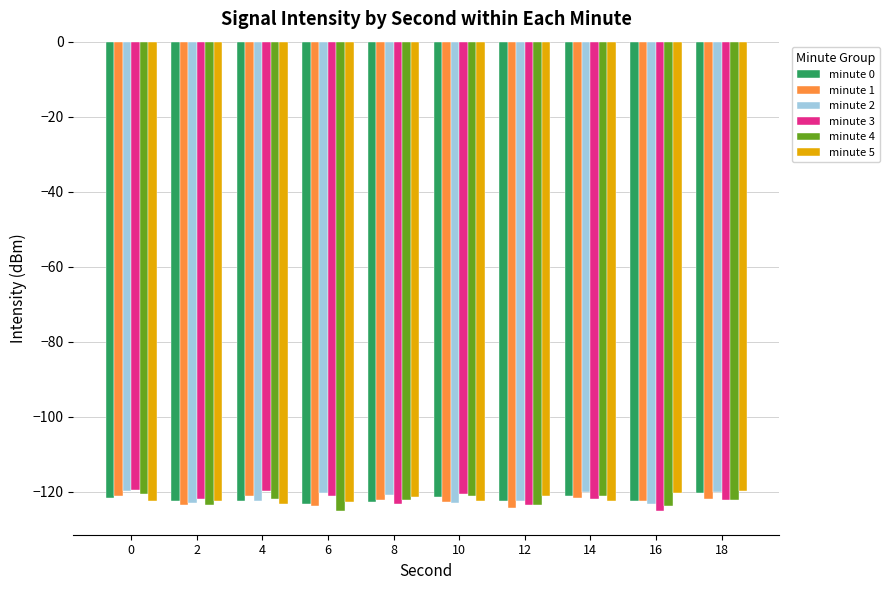

What is the sum of the minute 1 values at 8 and 4?

-243.3